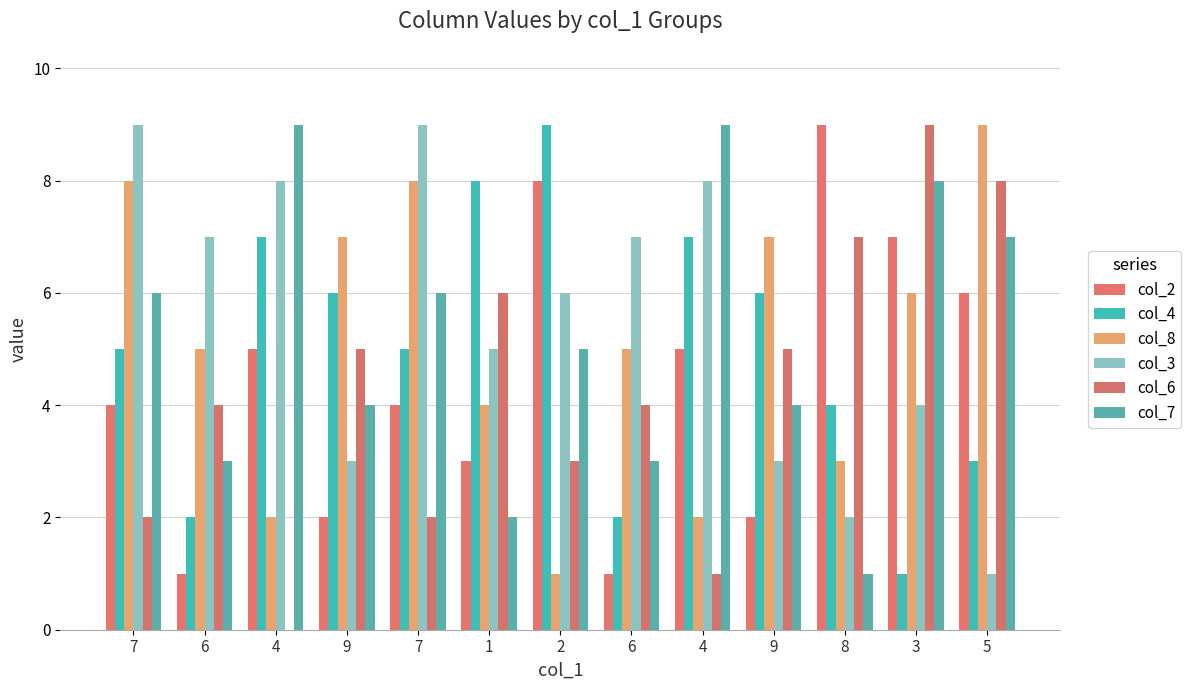

Are the bars horizontal?

No